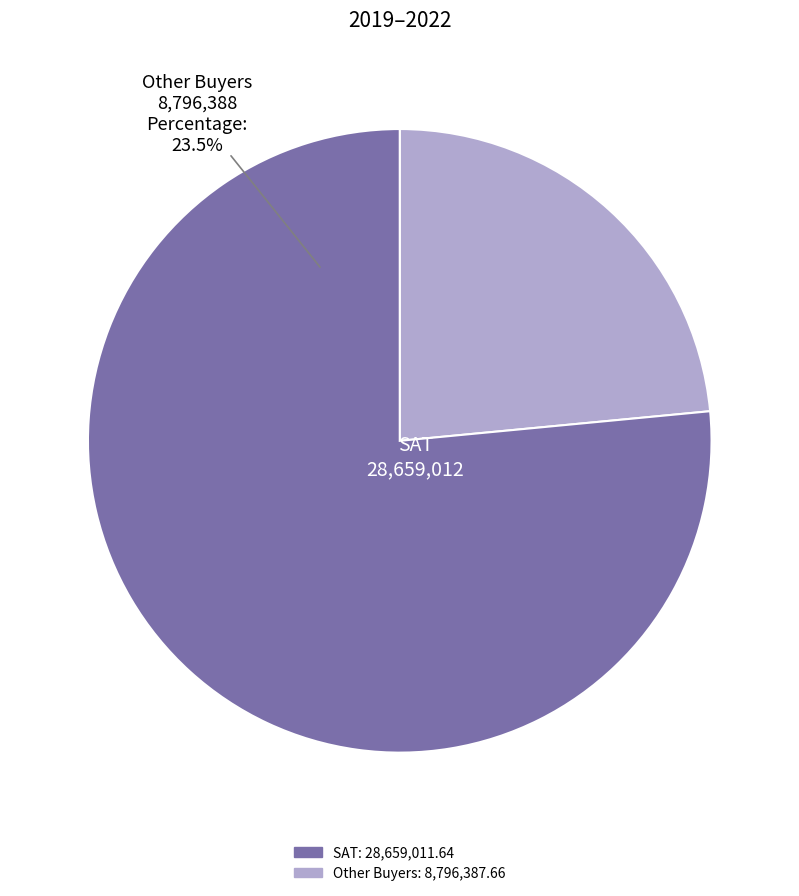

Is it true that 30 is 0% of the pie?

True